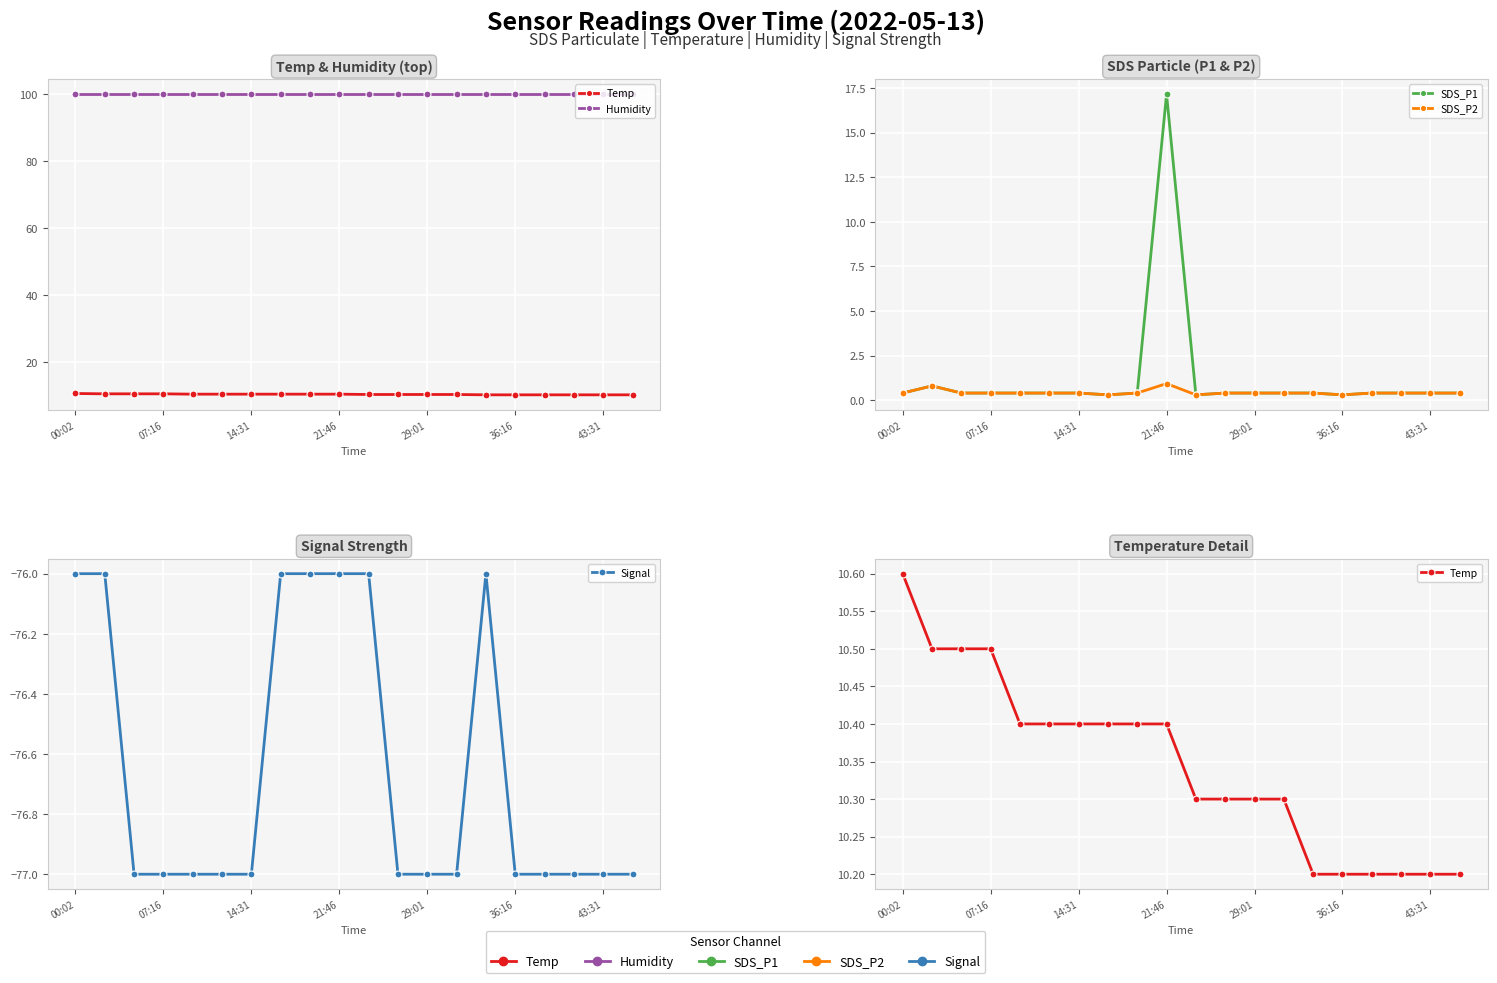

Reading left to right, extract all data points from this chart.

Temp: 10.6	10.5	10.5	10.5	10.4	10.4	10.4	10.4	10.4	10.4	10.3	10.3	10.3	10.3	10.2	10.2	10.2	10.2	10.2	10.2
Humidity: 99.9	99.9	99.9	99.9	99.9	99.9	99.9	99.9	99.9	99.9	99.9	99.9	99.9	99.9	99.9	99.9	99.9	99.9	99.9	99.9
SDS_P1: 0.4	0.8	0.4	0.4	0.4	0.4	0.4	0.3	0.4	17.1	0.3	0.4	0.4	0.4	0.4	0.3	0.4	0.4	0.4	0.4
SDS_P2: 0.4	0.8	0.4	0.4	0.4	0.4	0.4	0.3	0.4	0.9	0.3	0.4	0.4	0.4	0.4	0.3	0.4	0.4	0.4	0.4
Signal: -76.0	-76.0	-77.0	-77.0	-77.0	-77.0	-77.0	-76.0	-76.0	-76.0	-76.0	-77.0	-77.0	-77.0	-76.0	-77.0	-77.0	-77.0	-77.0	-77.0